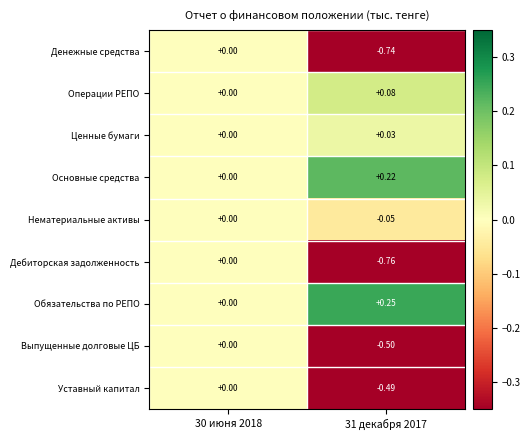

Which series changed the most between 30 июня 2018 and 31 декабря 2017?

Дебиторская задолженность